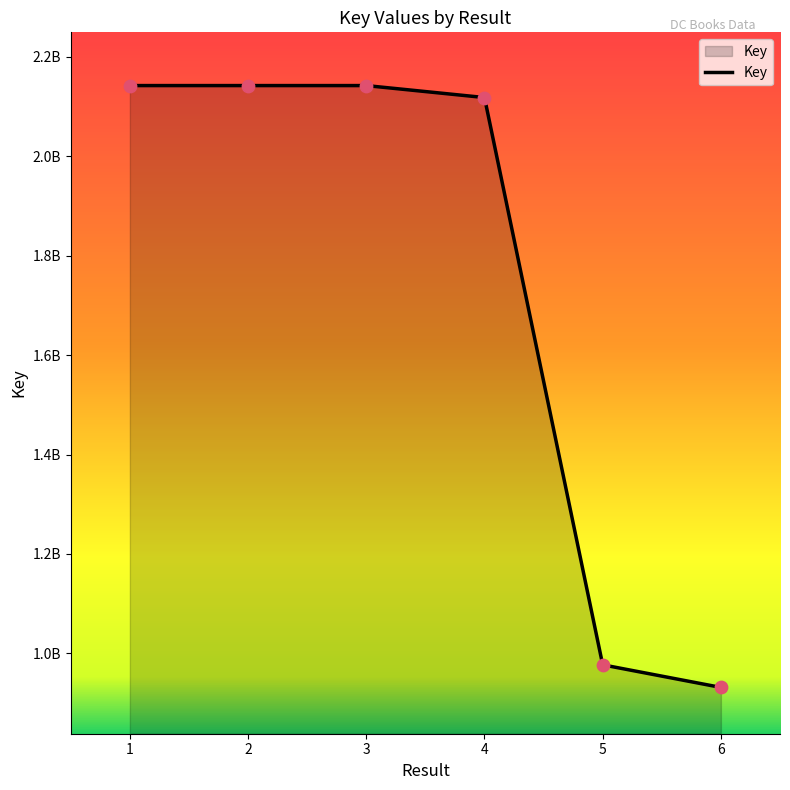

Does the chart have visible grid lines?

No